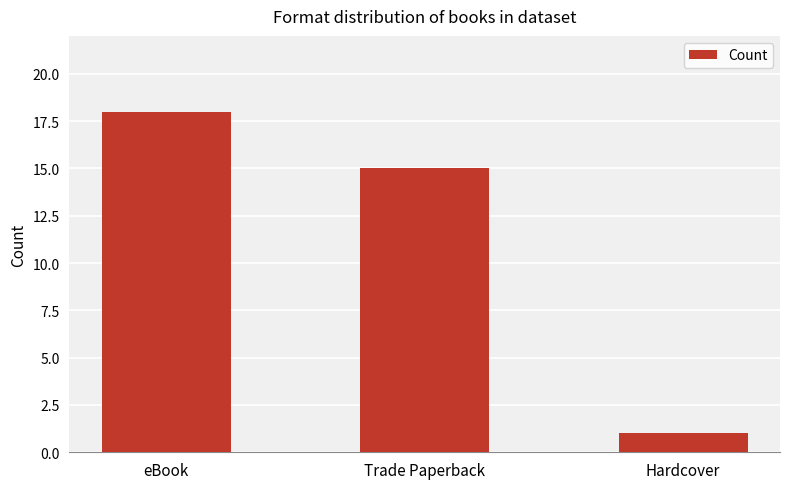

What is the sum of the values at eBook and Hardcover?

19